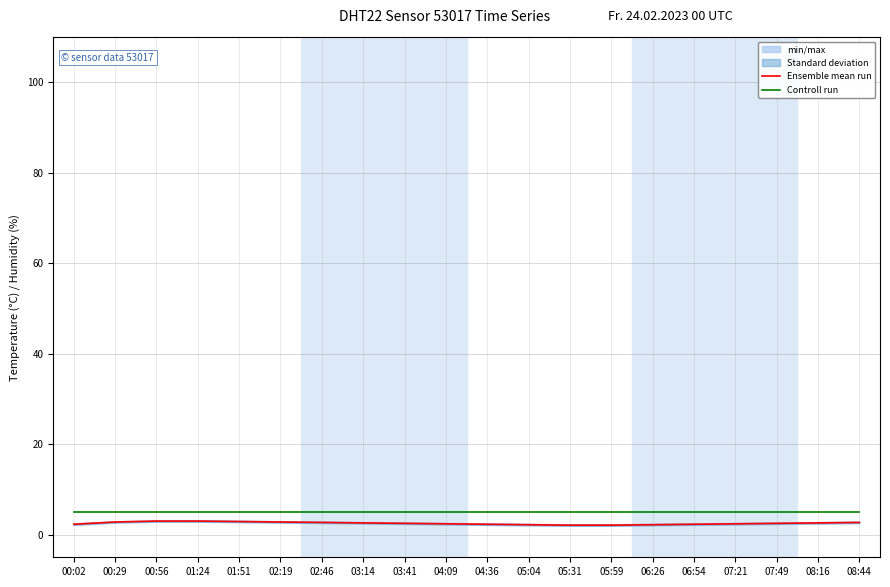

What is the average value of the Ensemble mean run series?

2.5